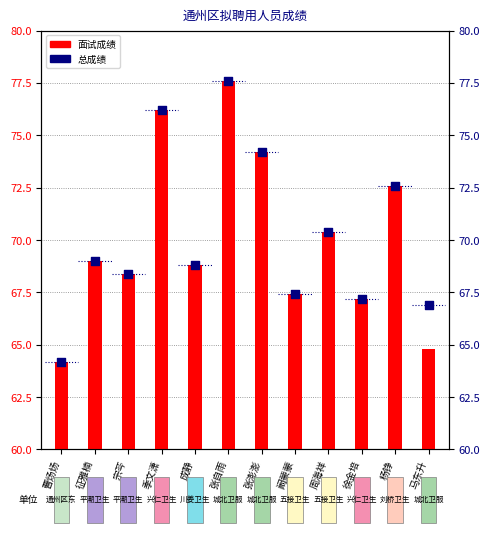

What are all the series names shown in the legend?

面试成绩, 总成绩